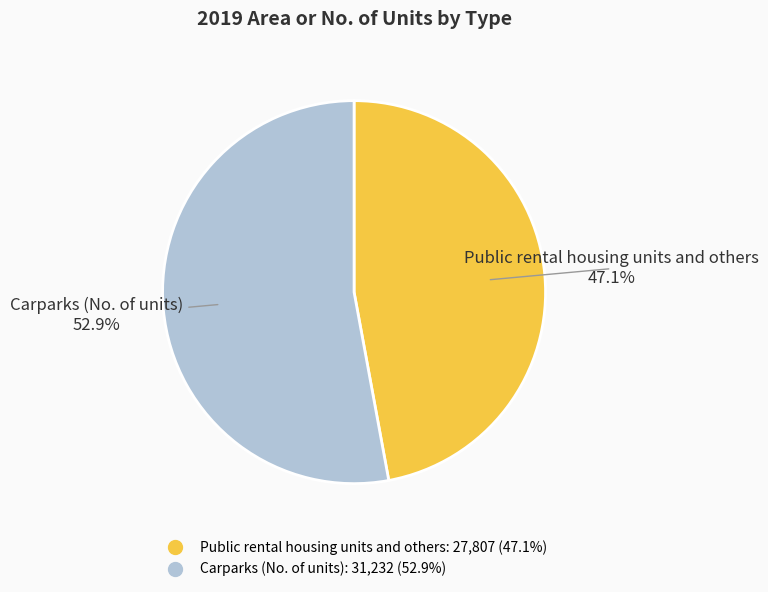

What percentage is NOT represented by Carparks (No. of units)?

47.1%